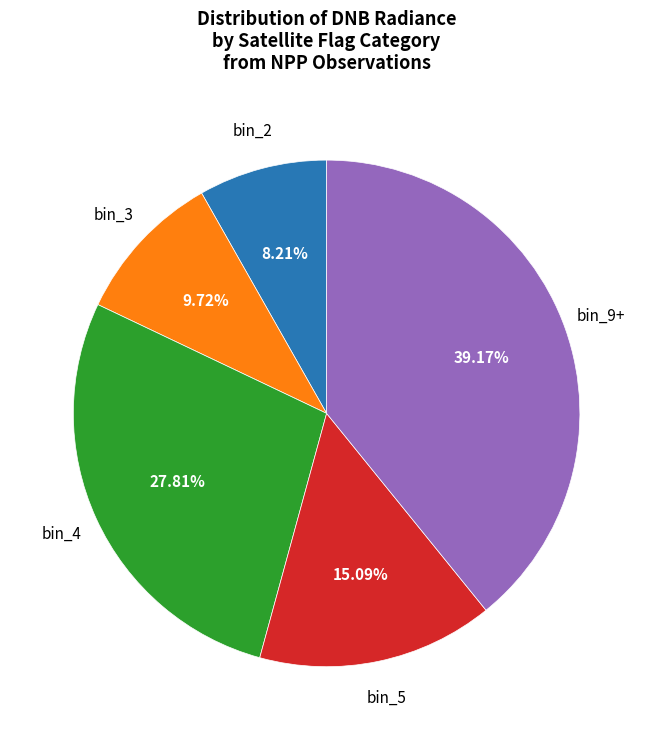

Is there a majority slice in this chart?

No